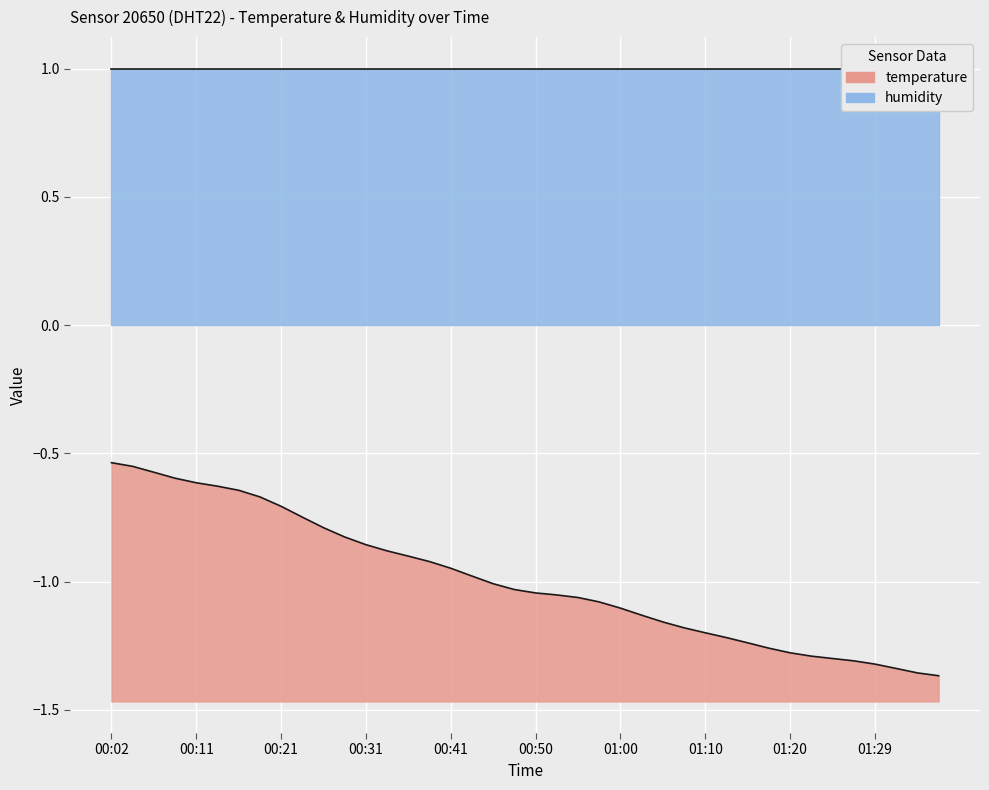

What is the average value?

-1.0